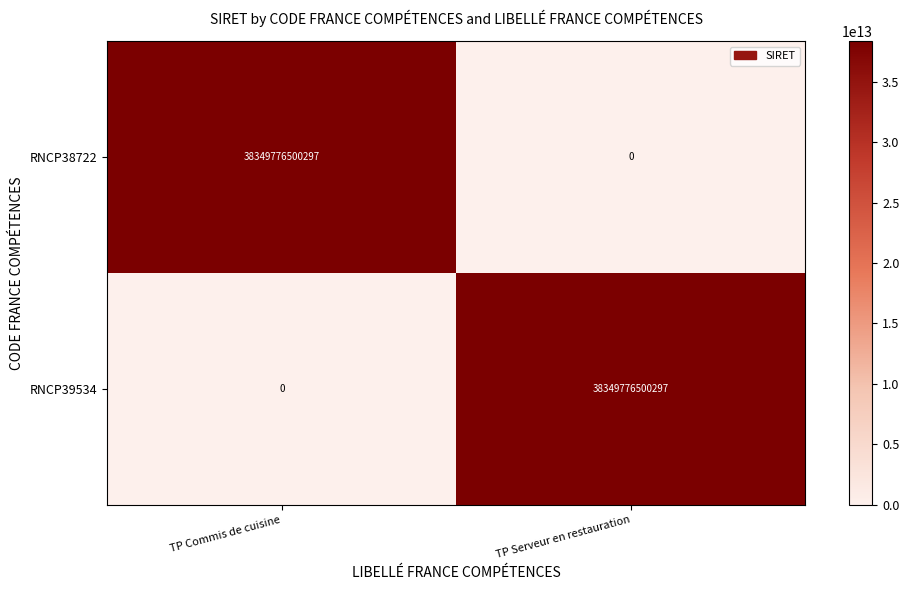

The value of RNCP38722 at TP Serveur en restauration is -22868956486010. True or false?

False